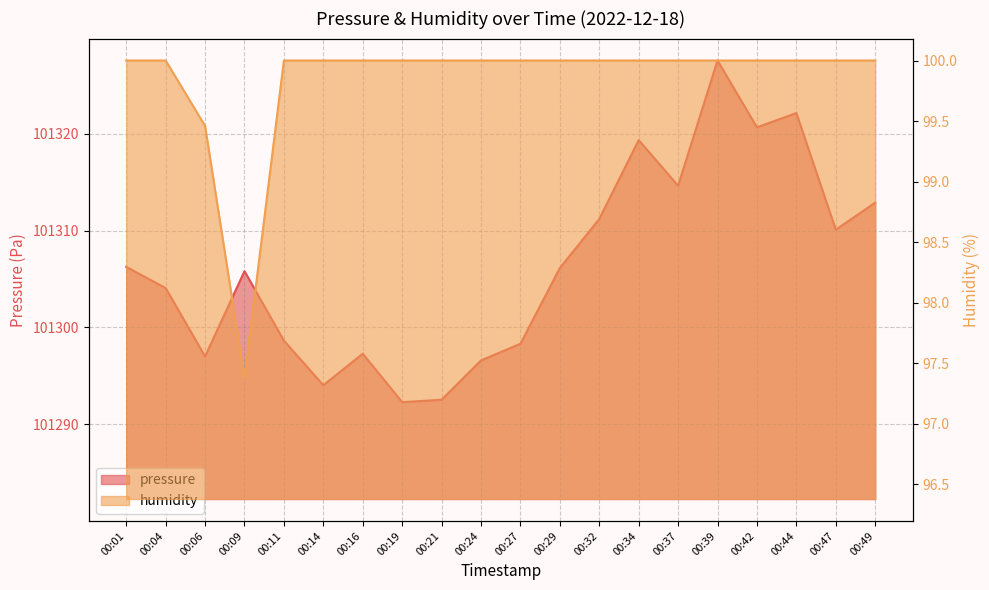

What is the difference between the maximum and minimum values in the pressure series?

35.3